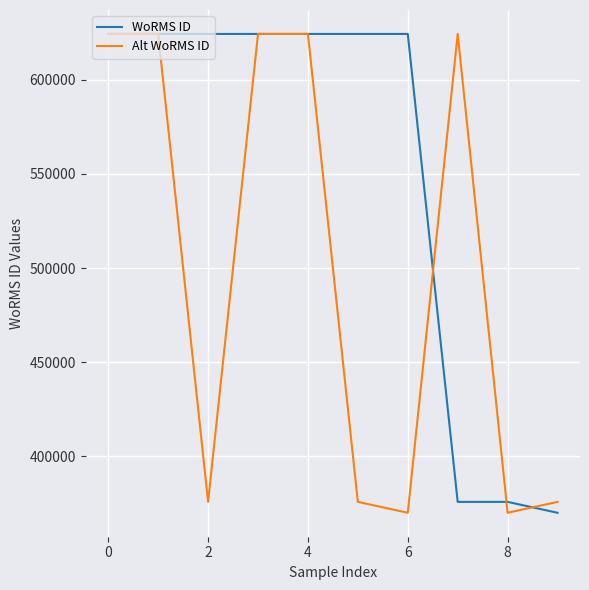

How many values in the Alt WoRMS ID series are below 624302?

5